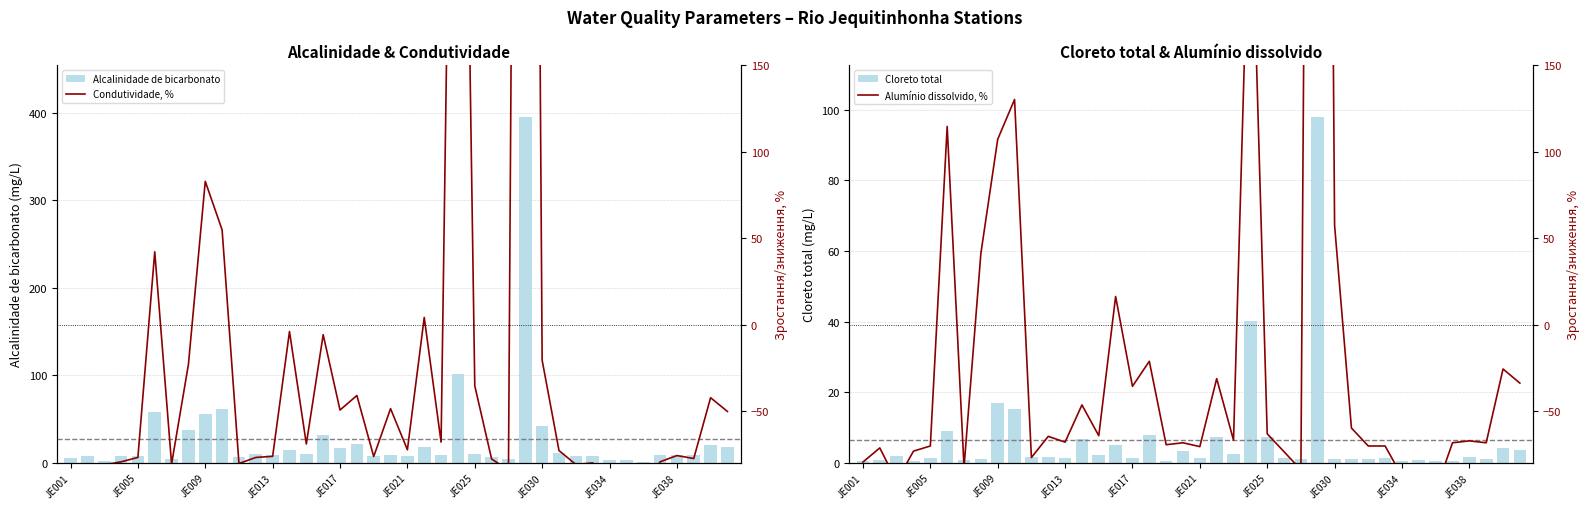

True or false: Cloreto total has a value of 1.0 at 37.

True